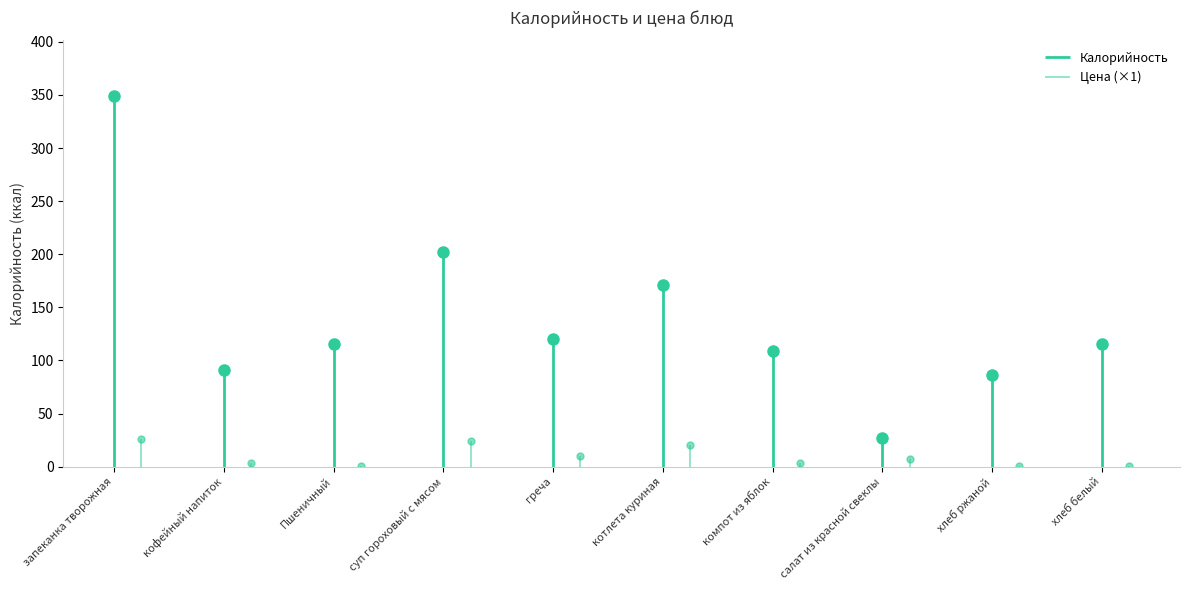

Where is the first local maximum for Калорийность?

суп гороховый с мясом